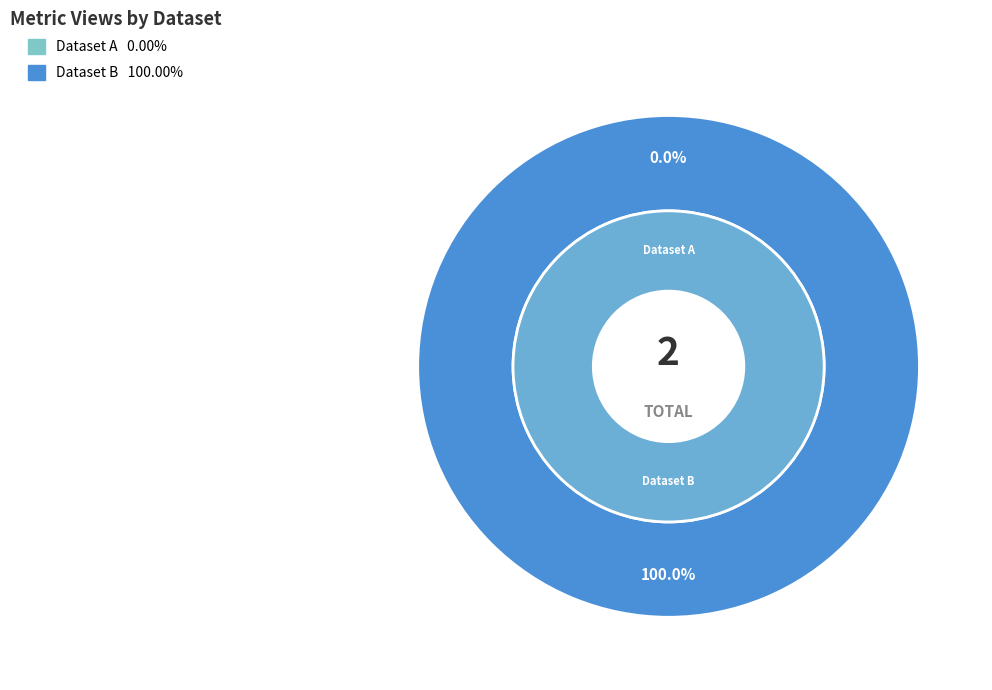

Is there any slice that represents more than half of the pie?

Yes